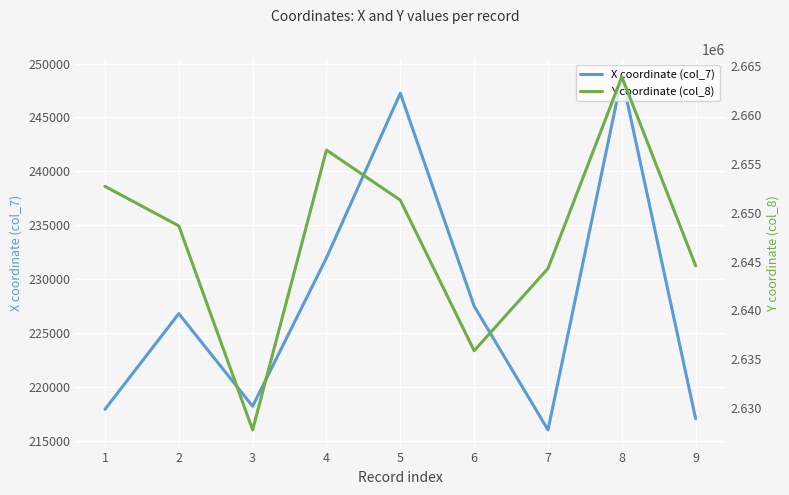

What value does the X coordinate (col_7) series have at 4?

231984.3